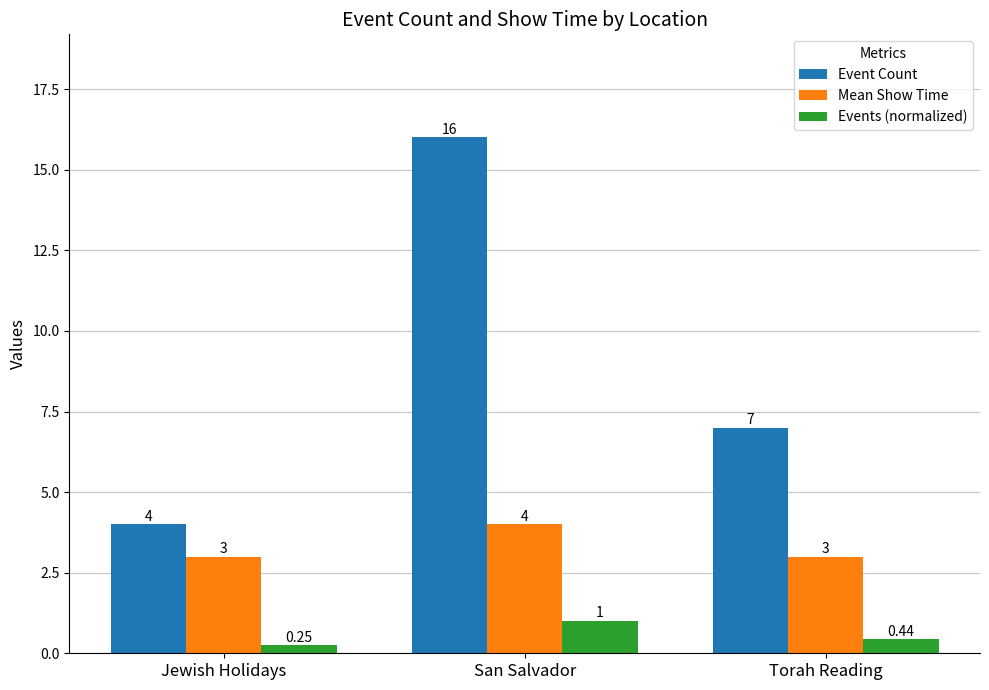

What is the sum of the Mean Show Time values at San Salvador and Jewish Holidays?

7.0